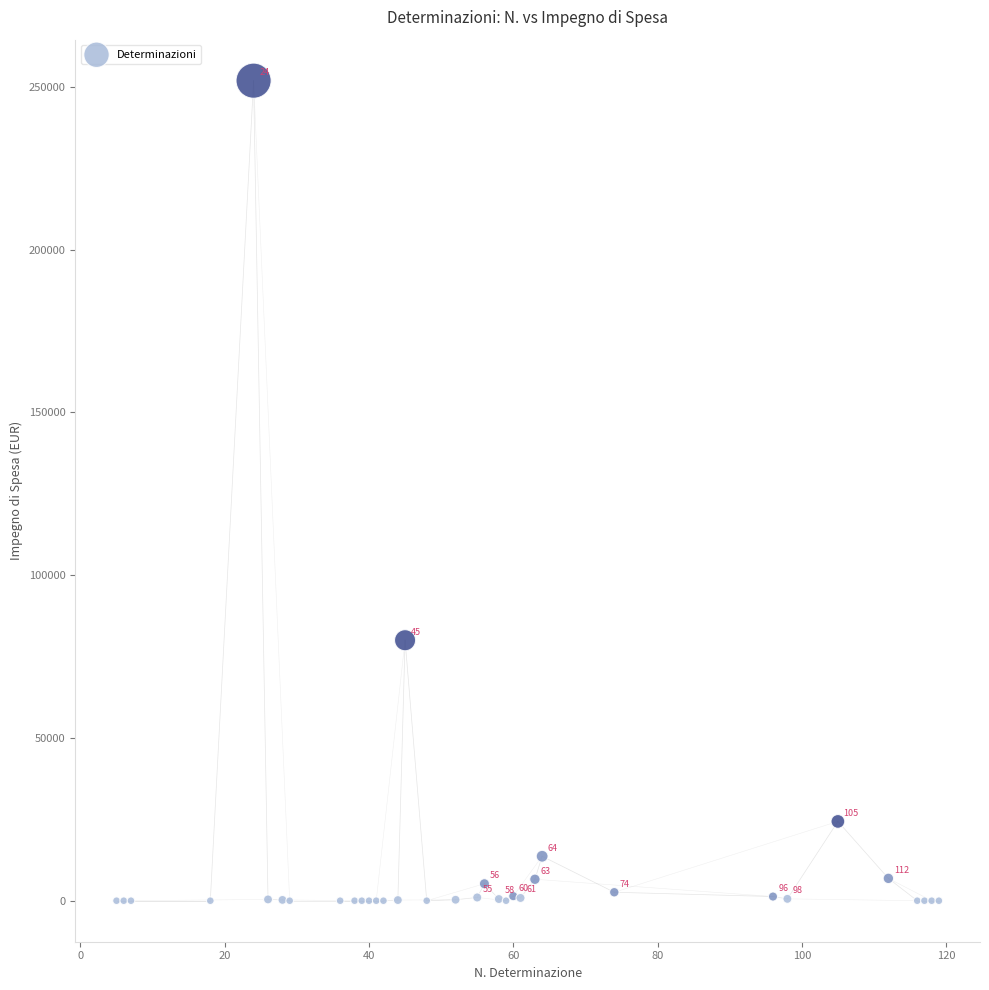

What Y value in the scatter plot is closest to 125926?

80000.0